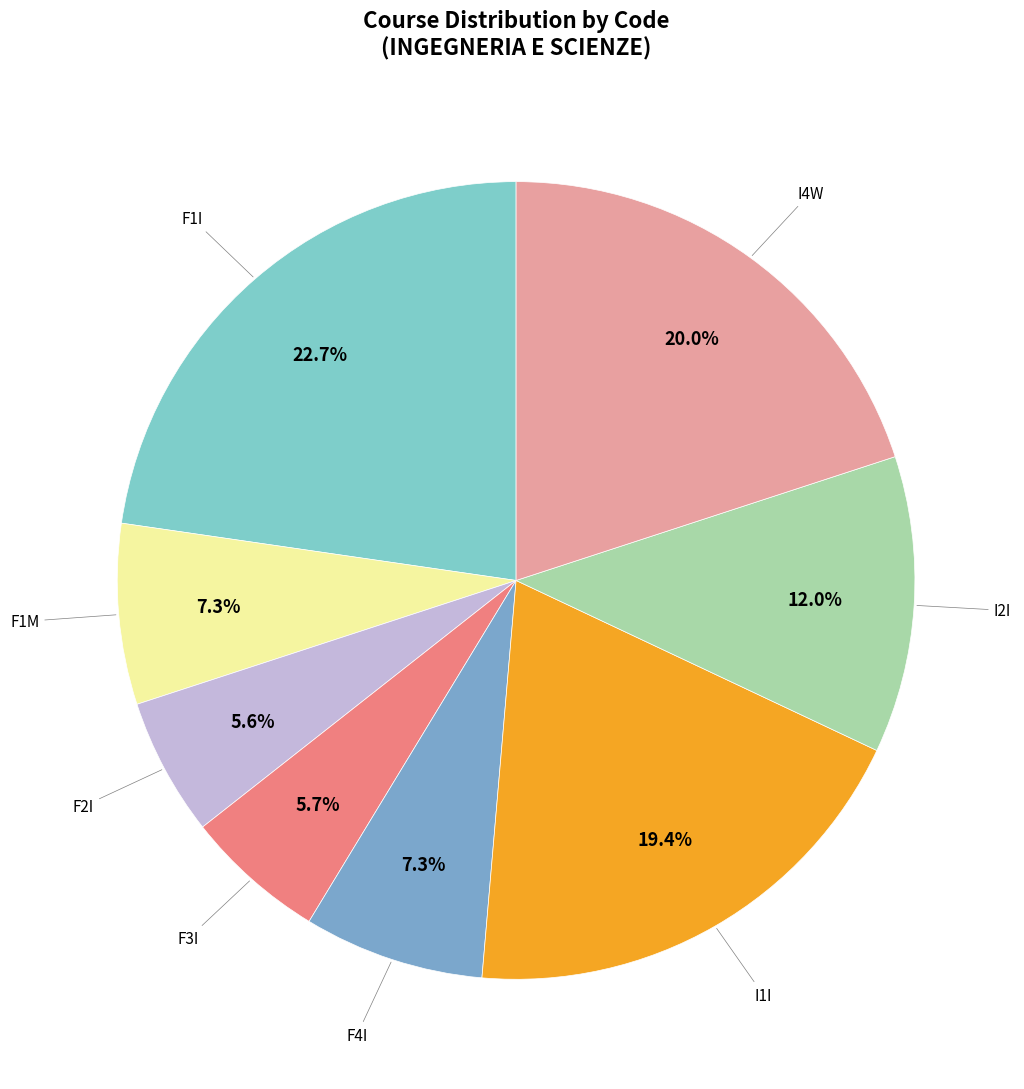

Which category has the smallest portion of the pie?

F2I